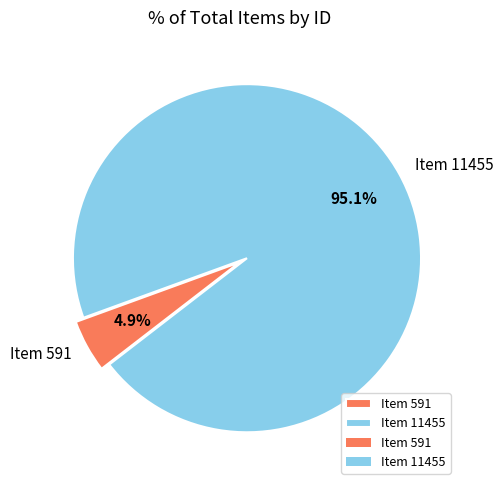

To the nearest percent, what is the difference between the Item 11455 and Item 591 slice percentages?

90%